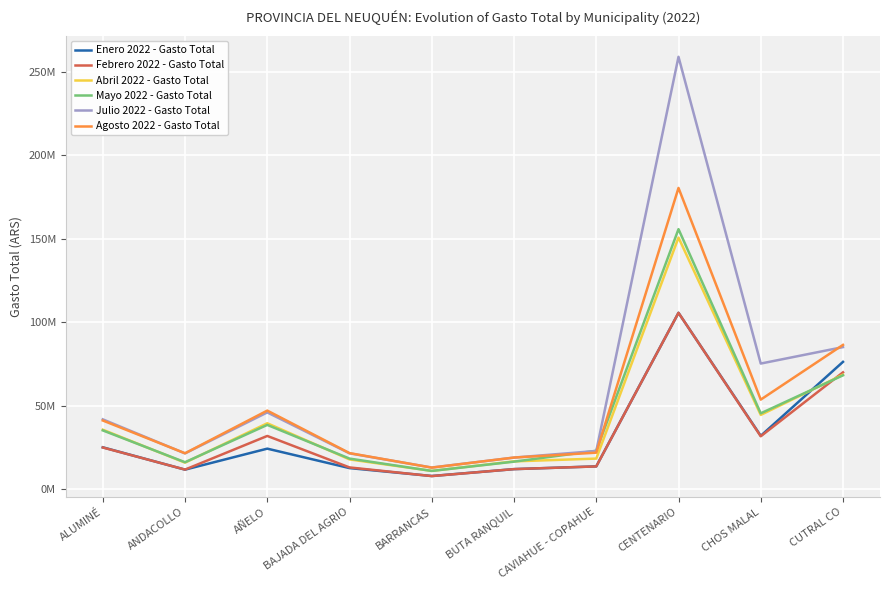

What is the average value of the Febrero 2022 - Gasto Total series?

32229207.3